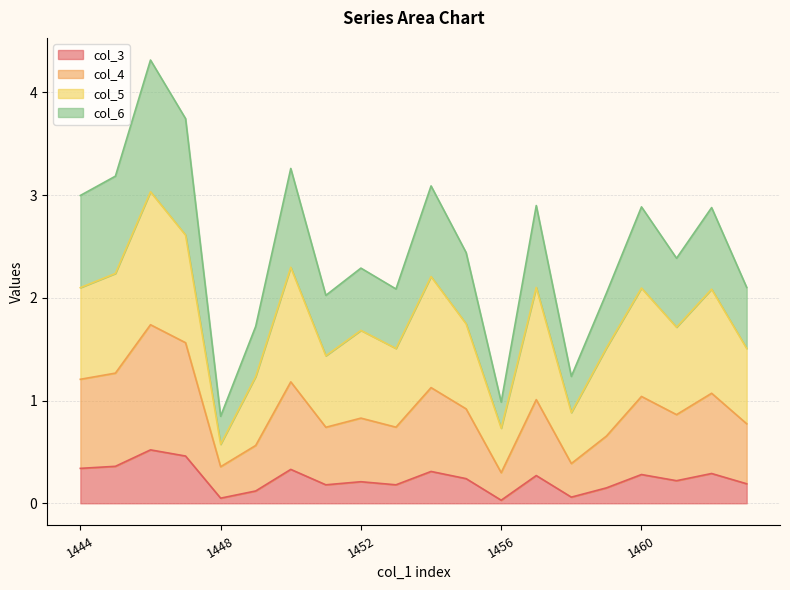

At which category does col_4 reach its first local valley?

1448